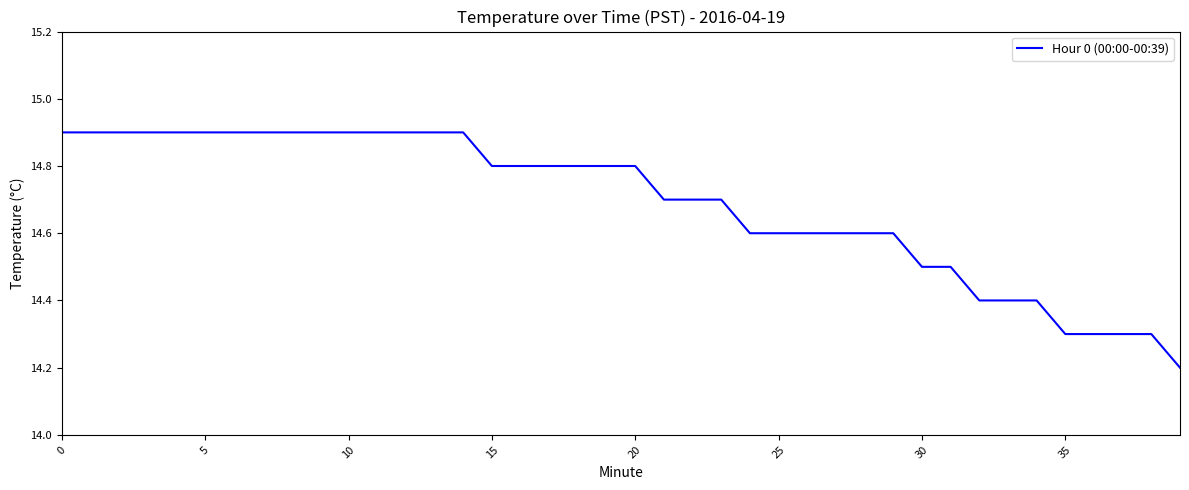

Count the values in the range 14 to 15.

40